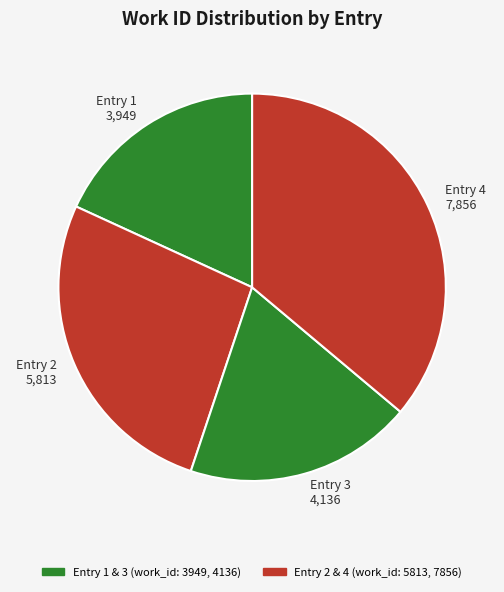

Does Entry 1 3,949 represent more than half of the total?

No